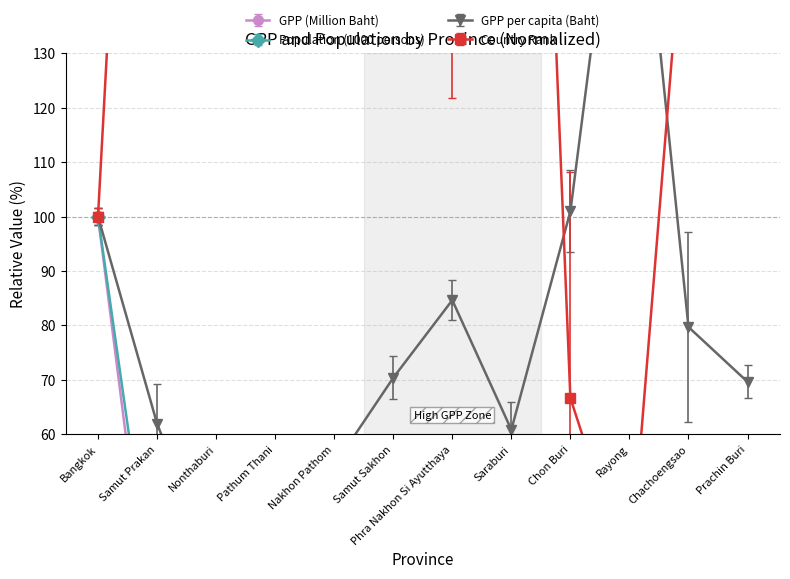

Where is the first local maximum for GPP (Million Baht)?

Pathum Thani